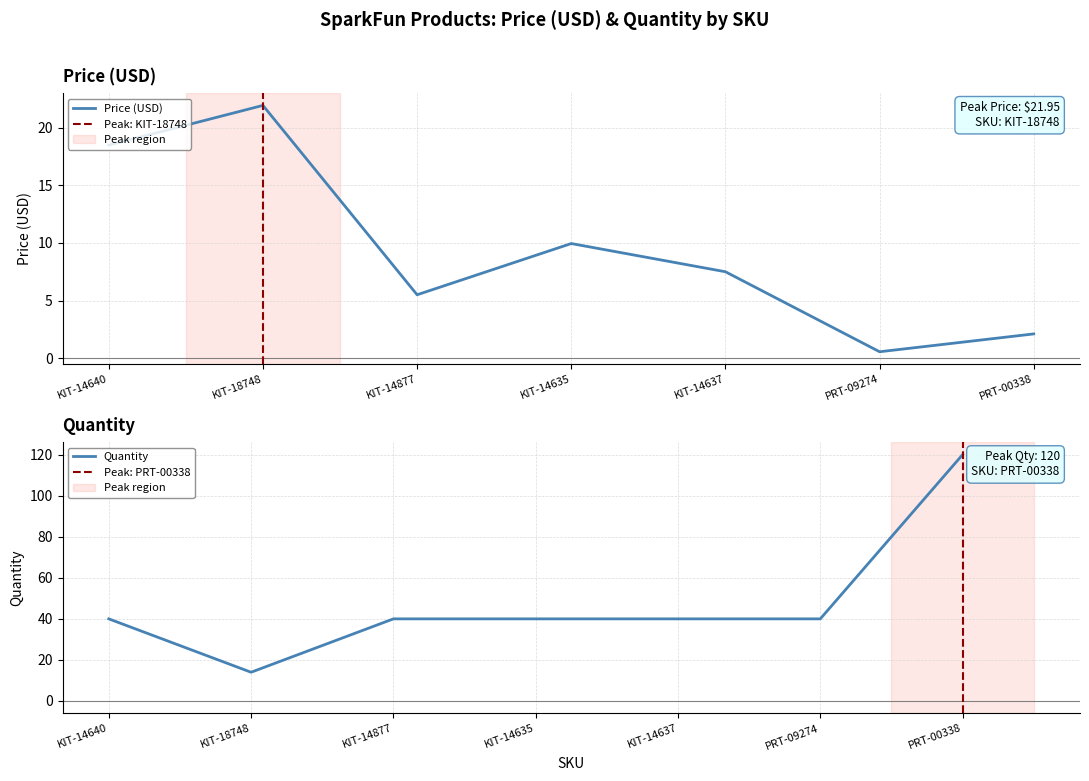

Where does the Price (USD) series first go above 7?

KIT-14640